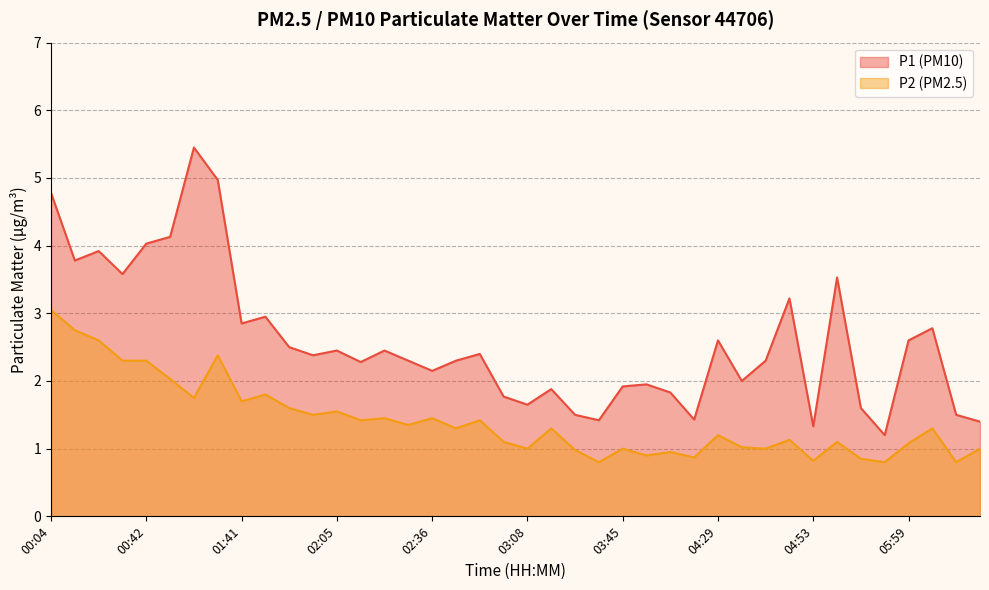

True or false: P1 and P2 cross at least once.

False